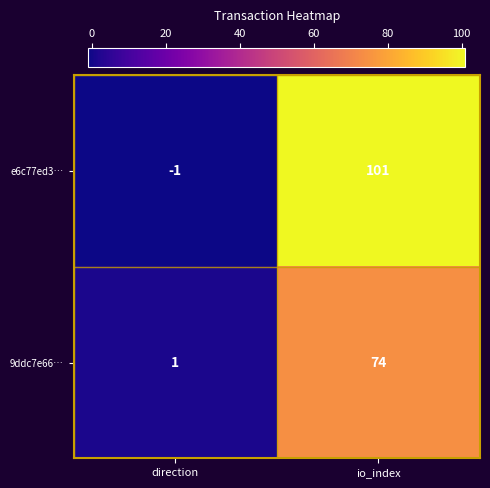

Rank the series at direction from highest to lowest value.

9ddc7e66…, e6c77ed3…